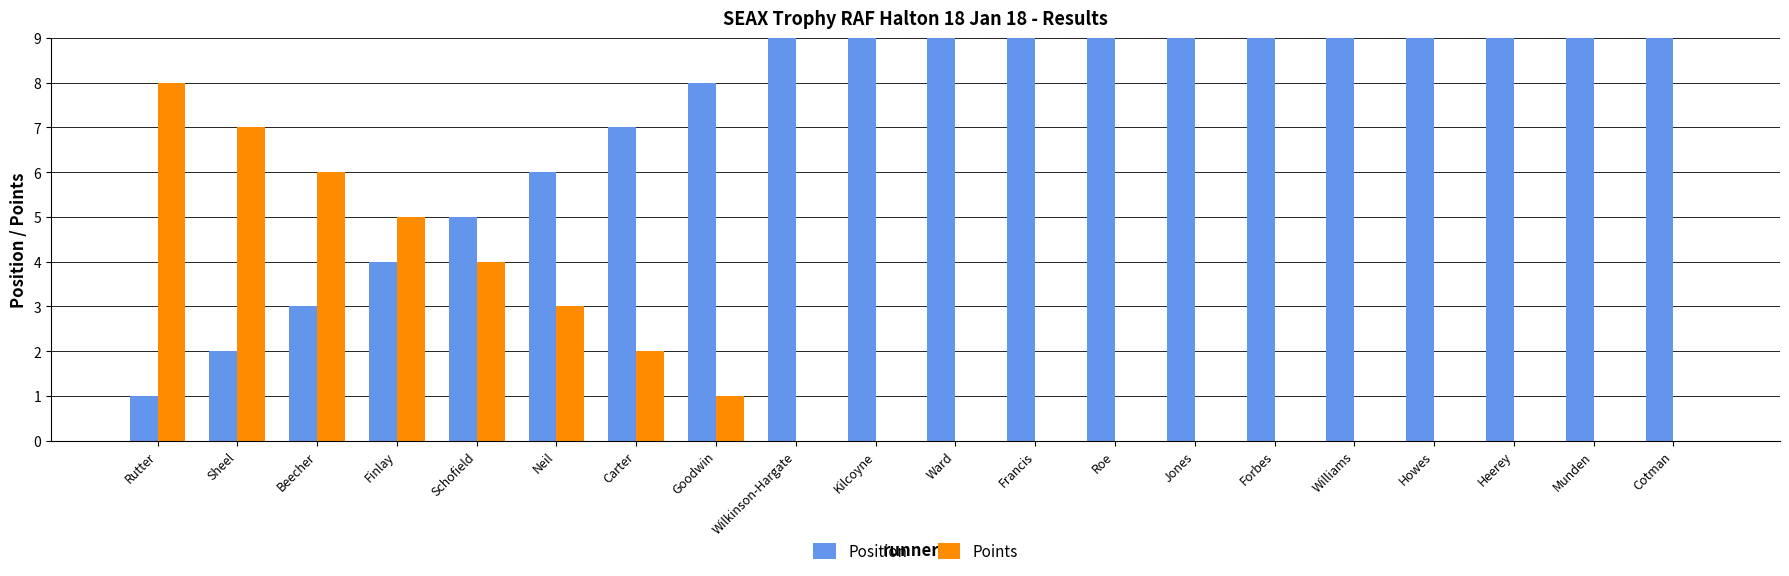

What is the label of the 14th bar from the right?

Carter